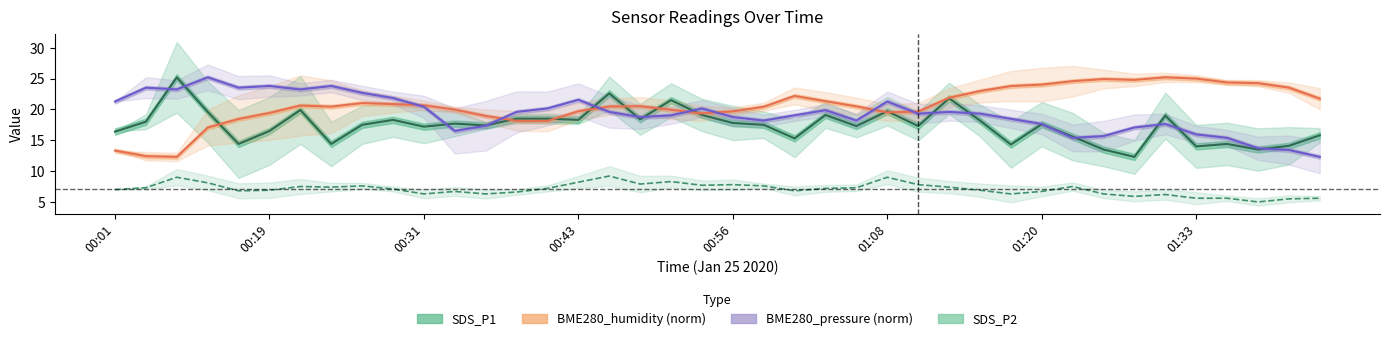

At 17, list the series in order from largest to smallest.

BME280_humidity (norm), BME280_pressure (norm), SDS_P1, SDS_P2